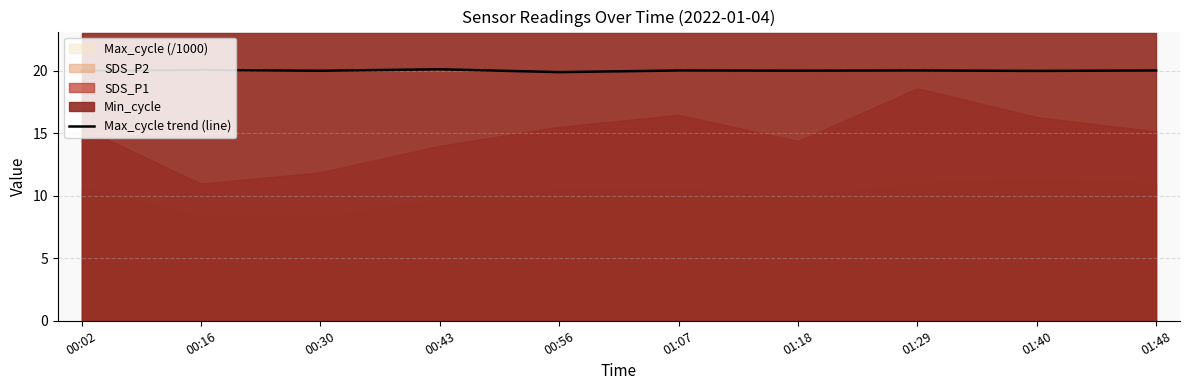

Reading right to left, what are all the values shown in this chart?

01:48=20.0	01:40=20.0	01:29=20.0	01:18=20.0	01:07=20.0	00:56=19.9	00:43=20.1	00:30=20.0	00:16=20.1	00:02=20.0